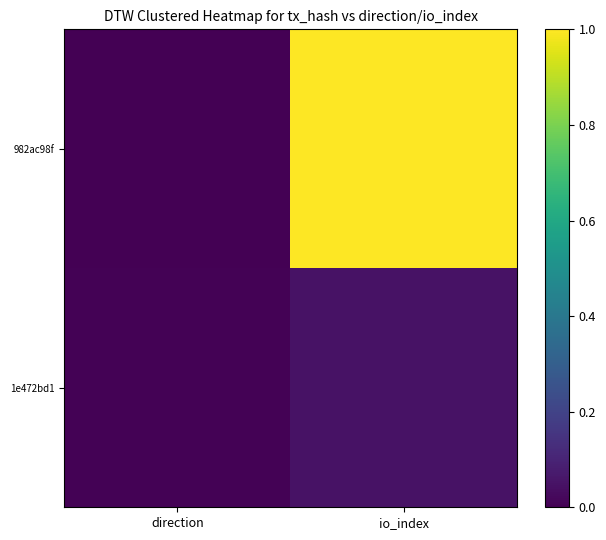

List the series in order of their peak value, lowest first.

1e472bd1, 982ac98f